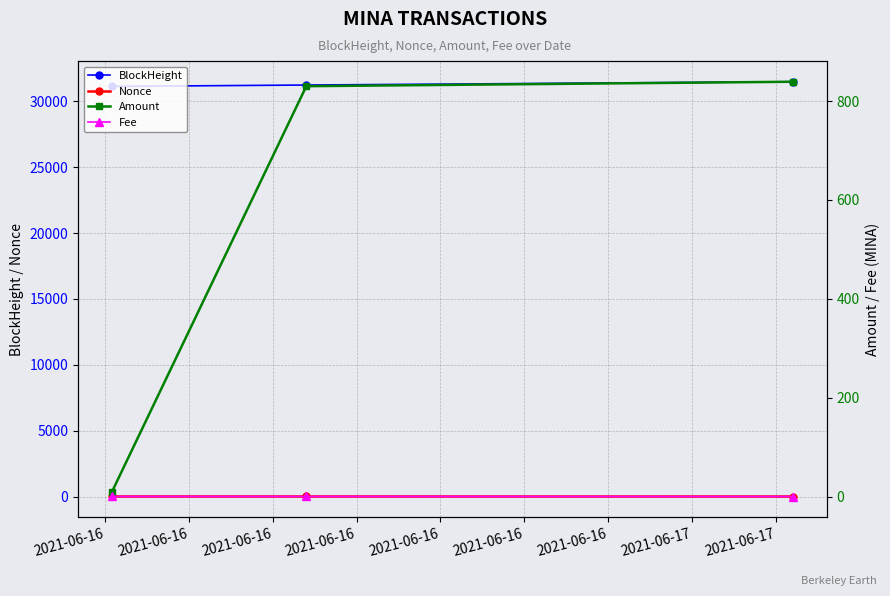

What is the value of the Fee point at the 1st from the left?

0.1